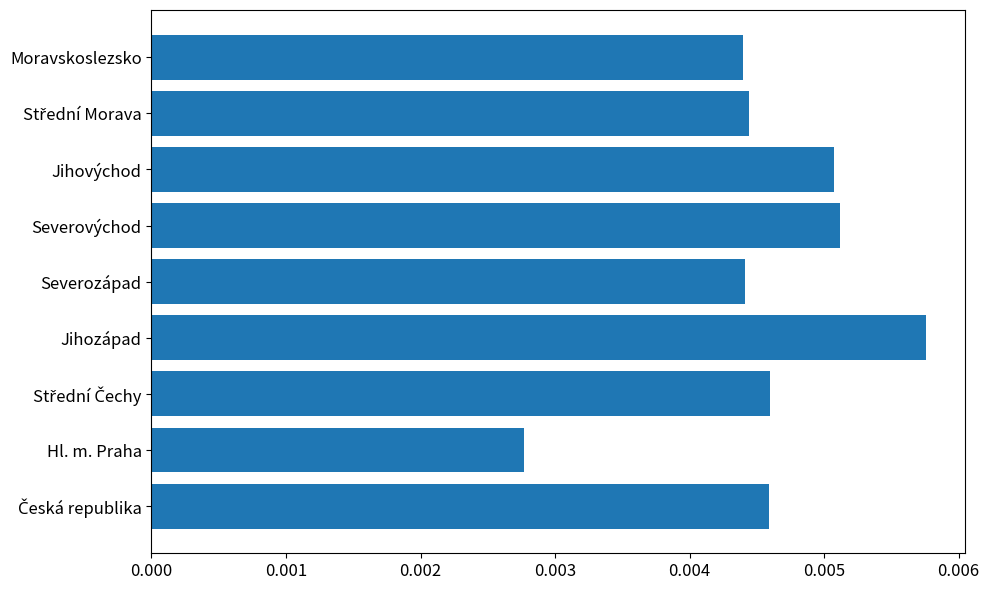

Between Jihovýchod and Jihozápad, which is larger?

Jihozápad